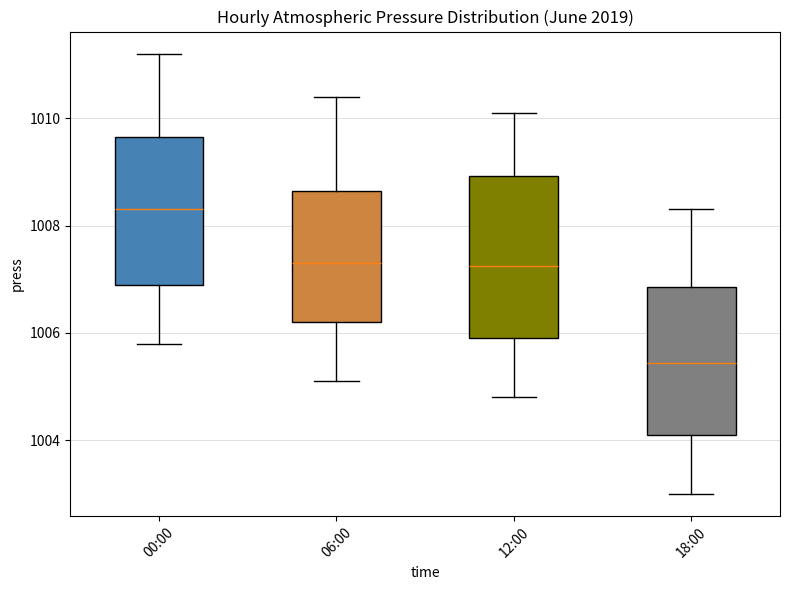

Reading left to right, read every box against the y-axis: the position of its median line, the range the box covers, and the ends of its whiskers. The values are not printed on the chart, so give them approximately, as read against the axis.

00:00: median 1008.4, box 1007.0 to 1009.6, whiskers 1005.8 to 1011.2
06:00: median 1007.4, box 1006.2 to 1008.6, whiskers 1005.2 to 1010.4
12:00: median 1007.2, box 1006.0 to 1009.0, whiskers 1004.8 to 1010.2
18:00: median 1005.4, box 1004.2 to 1006.8, whiskers 1003.0 to 1008.4